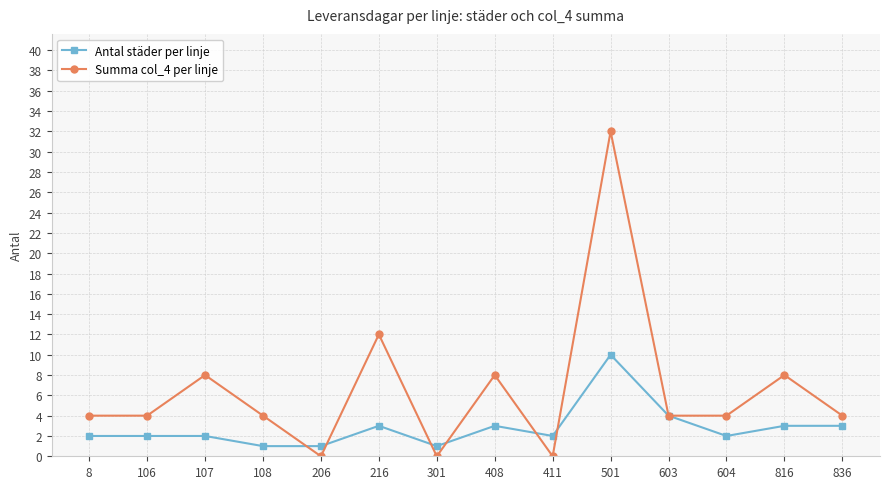

How many lines are shown in the chart?

2